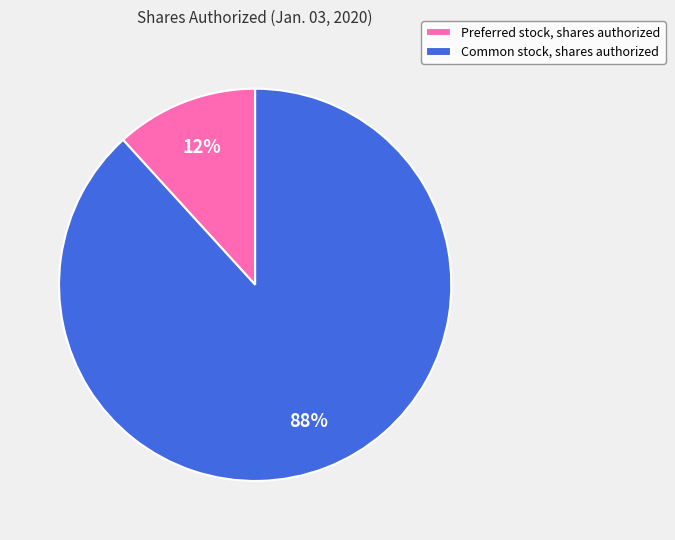

Is the sum of Preferred stock, shares authorized and Common stock, shares authorized greater than half?

Yes